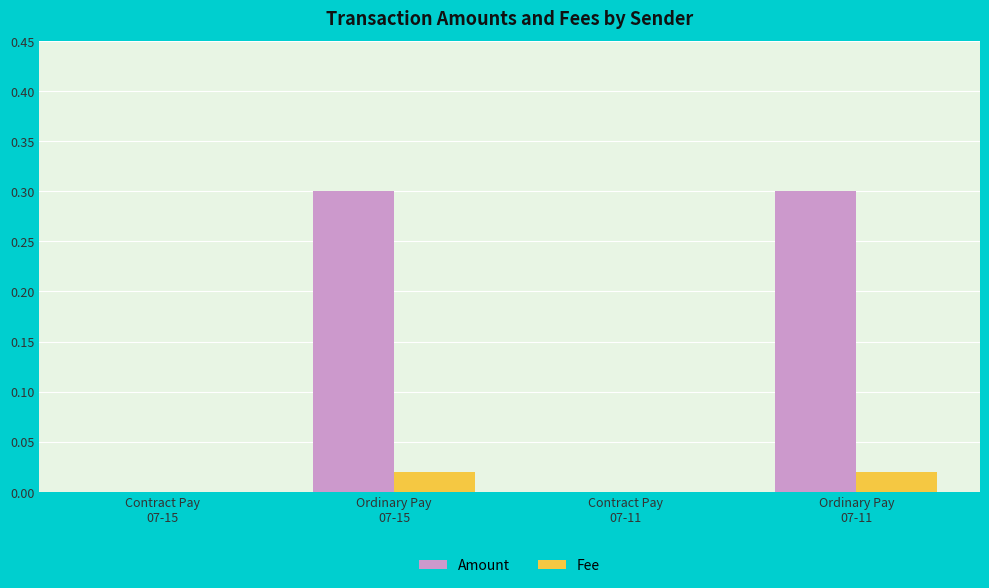

How many distinct data groups are displayed?

2